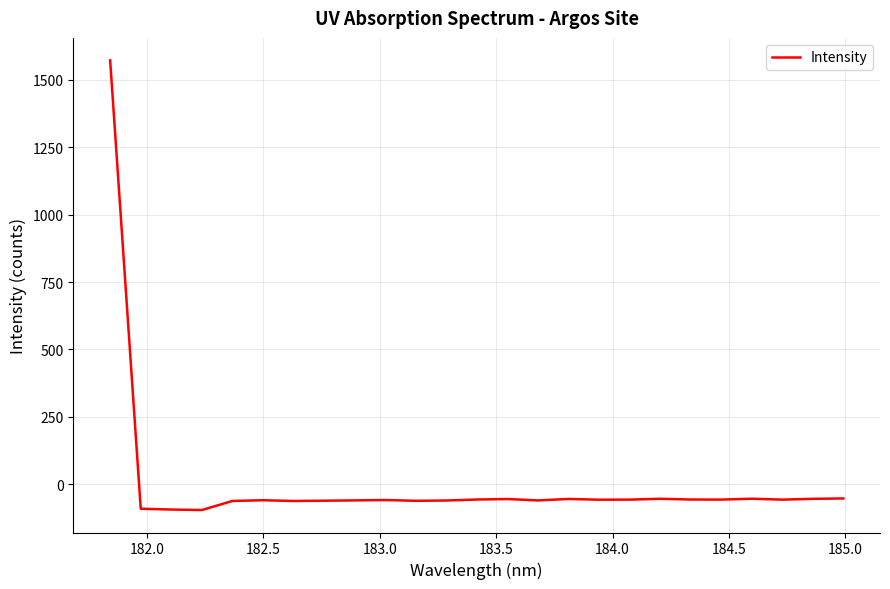

What is the greatest value displayed?

1571.5